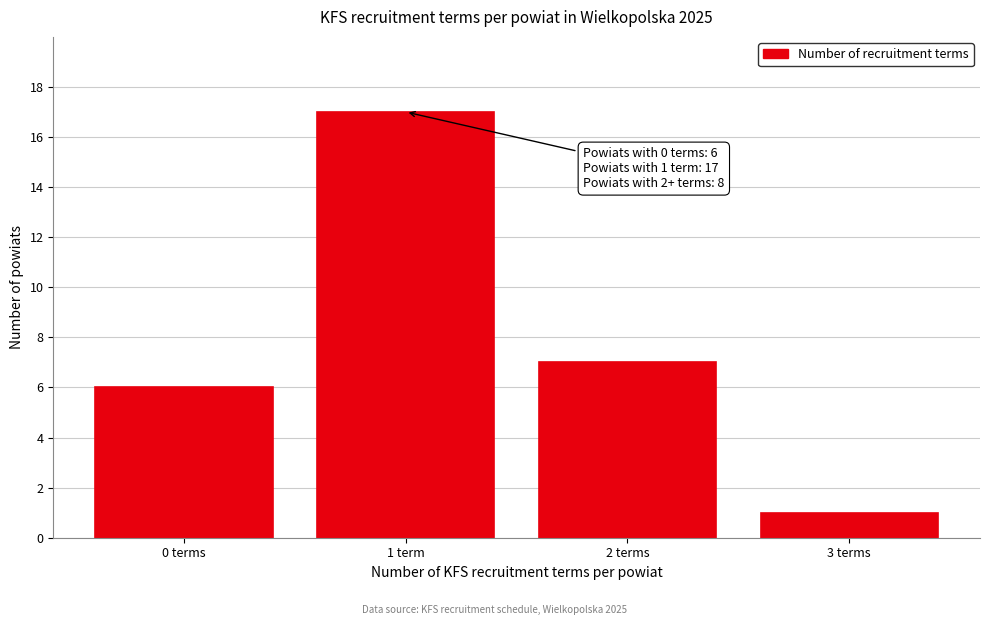

Reading left to right, list all the values displayed in this chart.

6	17	7	1